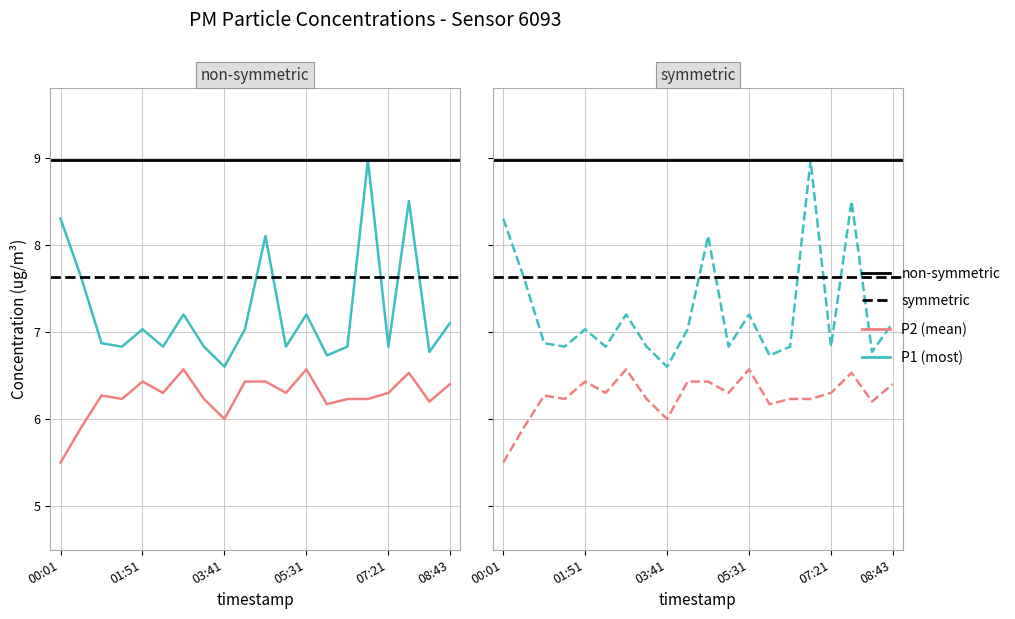

True or false: P1 and P2 cross at least once.

False